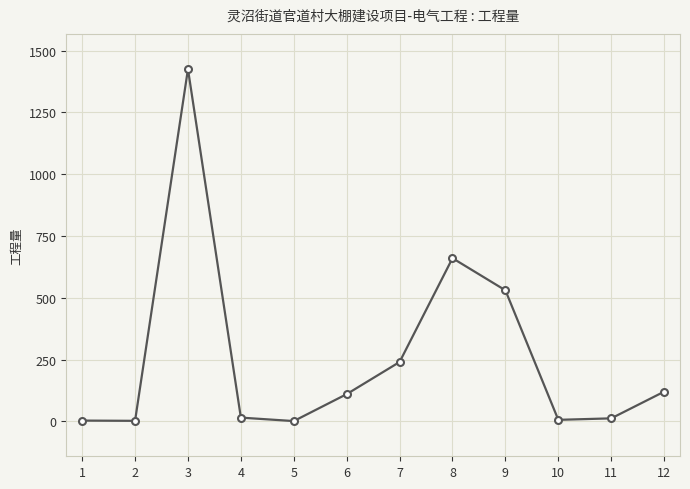

The value at 5 is 1. True or false?

True